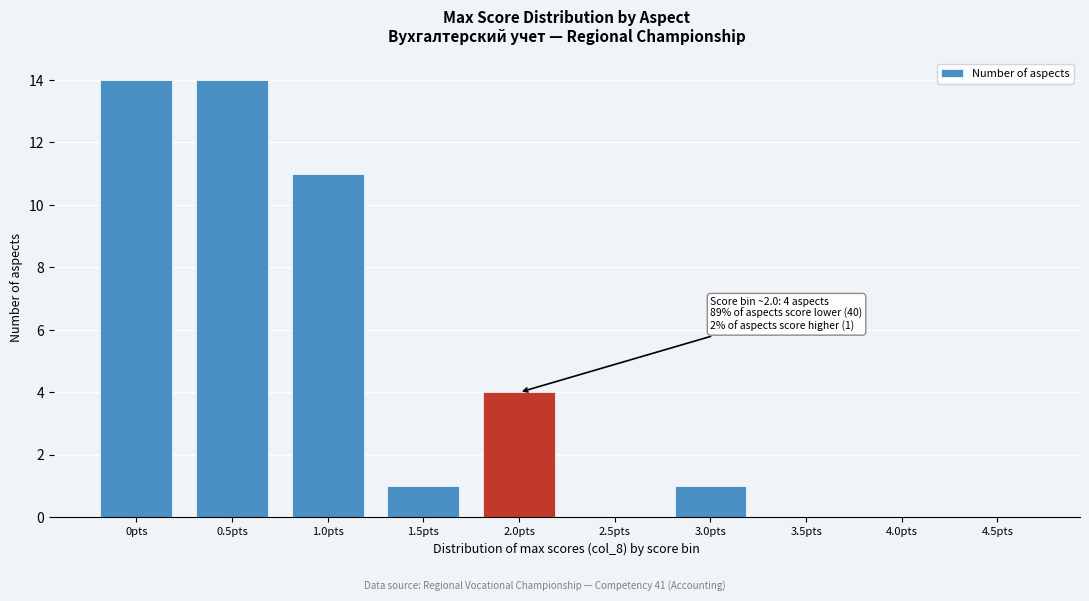

Reading left to right, what are all the values shown in this chart?

0pts=14	0.5pts=14	1.0pts=11	1.5pts=1	2.0pts=4	2.5pts=0	3.0pts=1	3.5pts=0	4.0pts=0	4.5pts=0